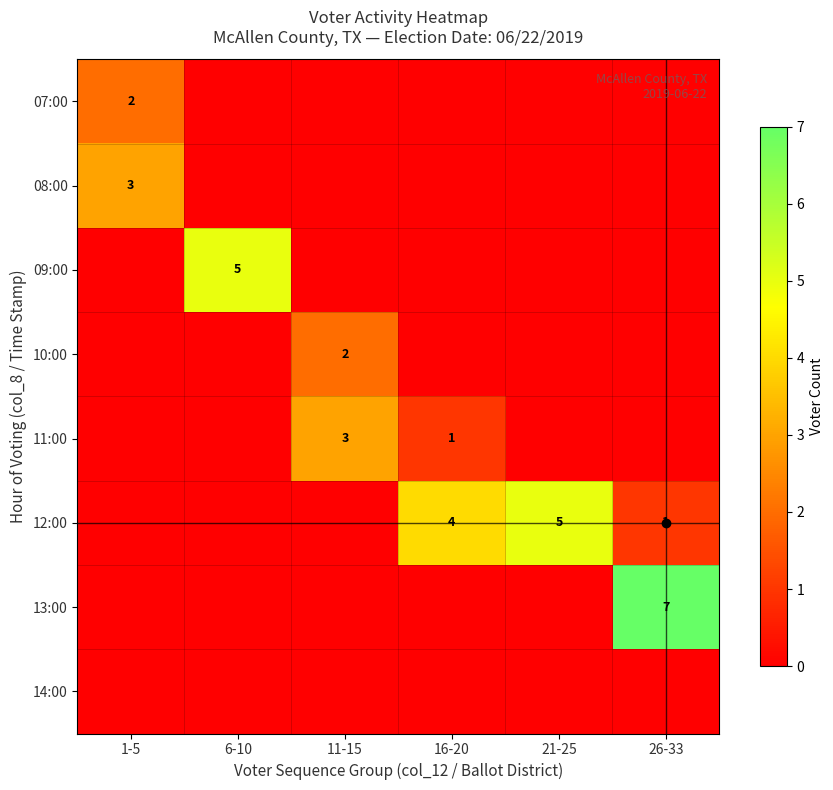

The value of 14:00 at 26-33 is 0. True or false?

True